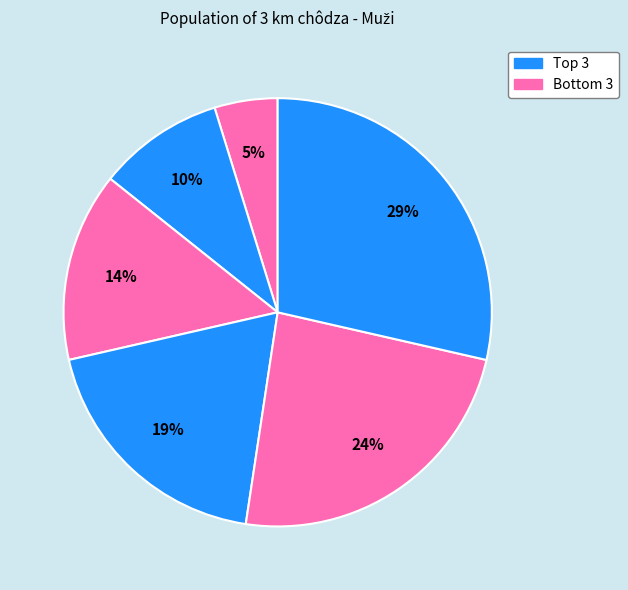

Is there a majority slice in this chart?

No